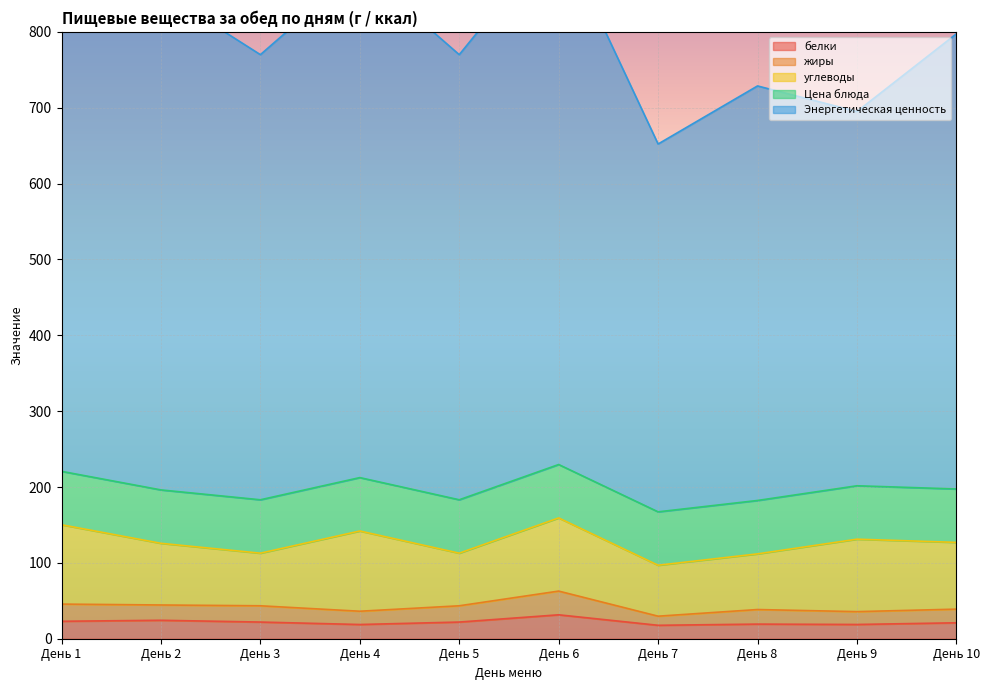

At which label is жиры closest to 46?

День 1